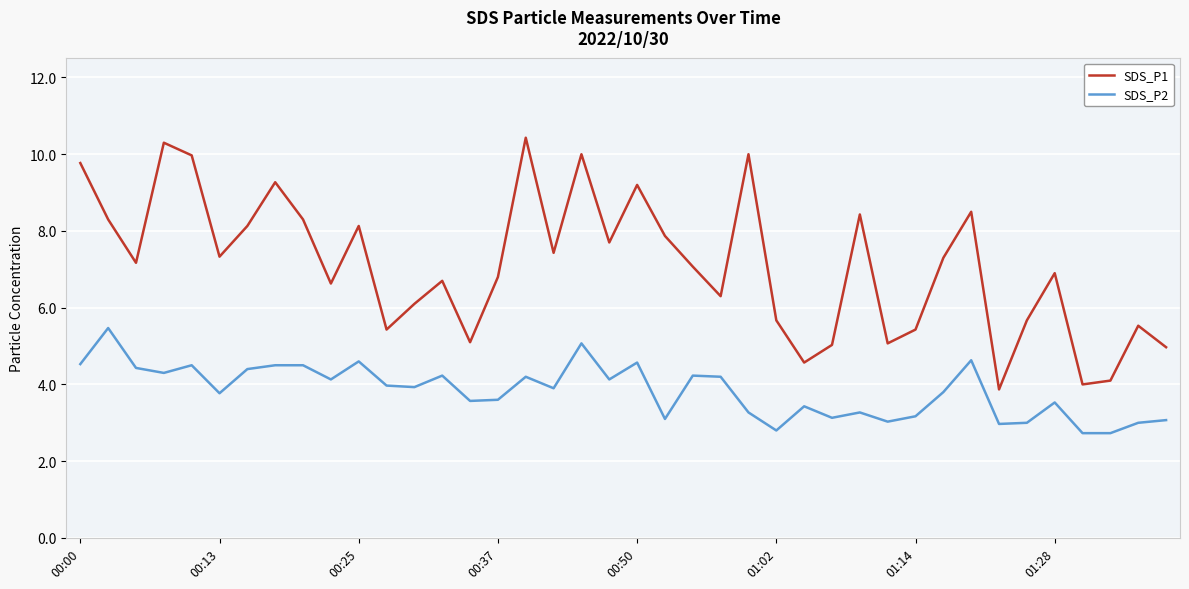

Which series has the widest spread of values?

SDS_P1